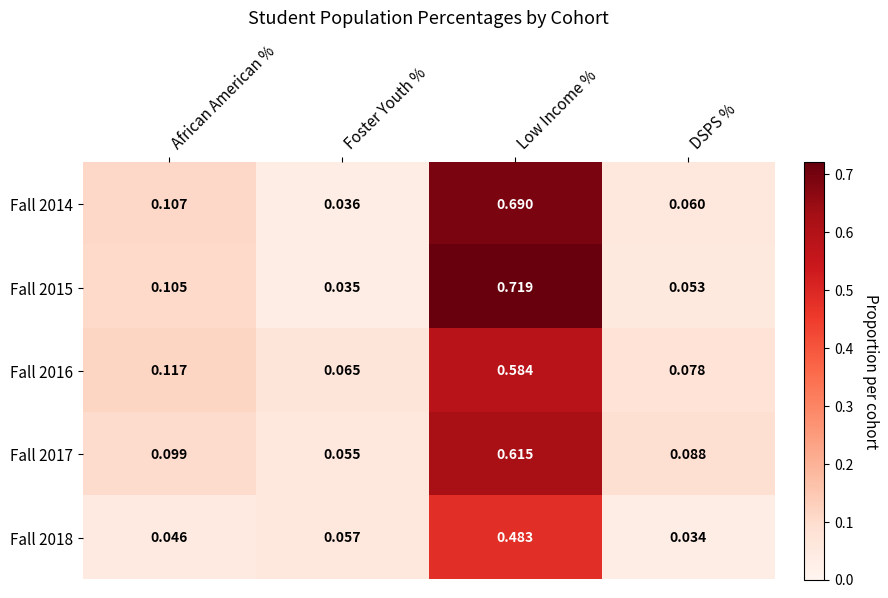

Which category has the lowest value across all series?

DSPS %